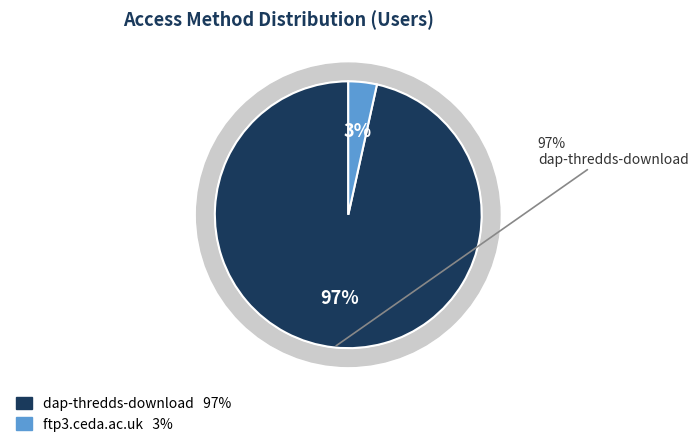

To the nearest percent, what portion does dap-thredds-download represent?

97%